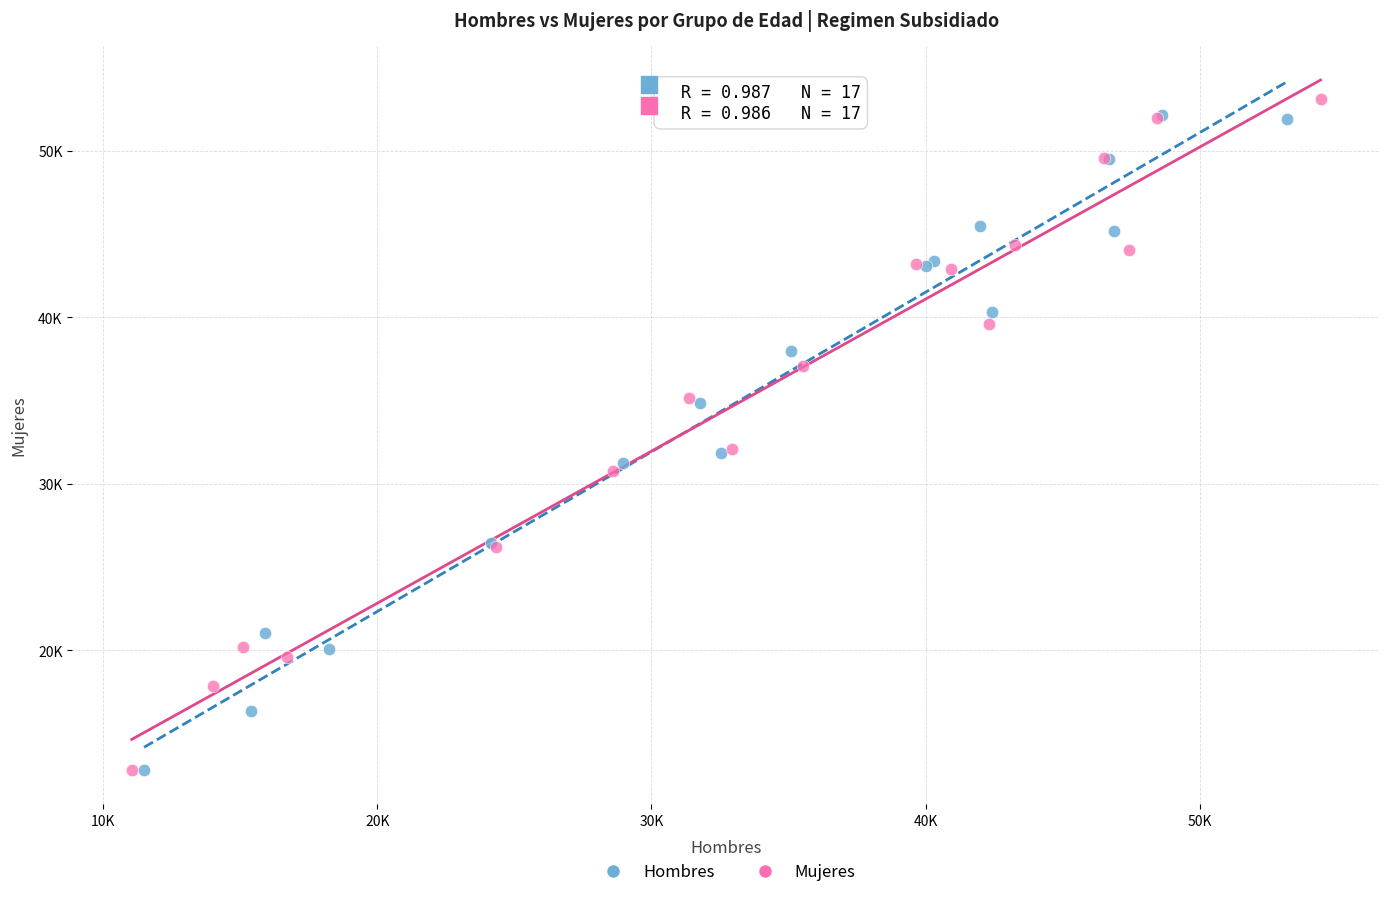

What are all the series names shown in the legend?

Hombres, Mujeres